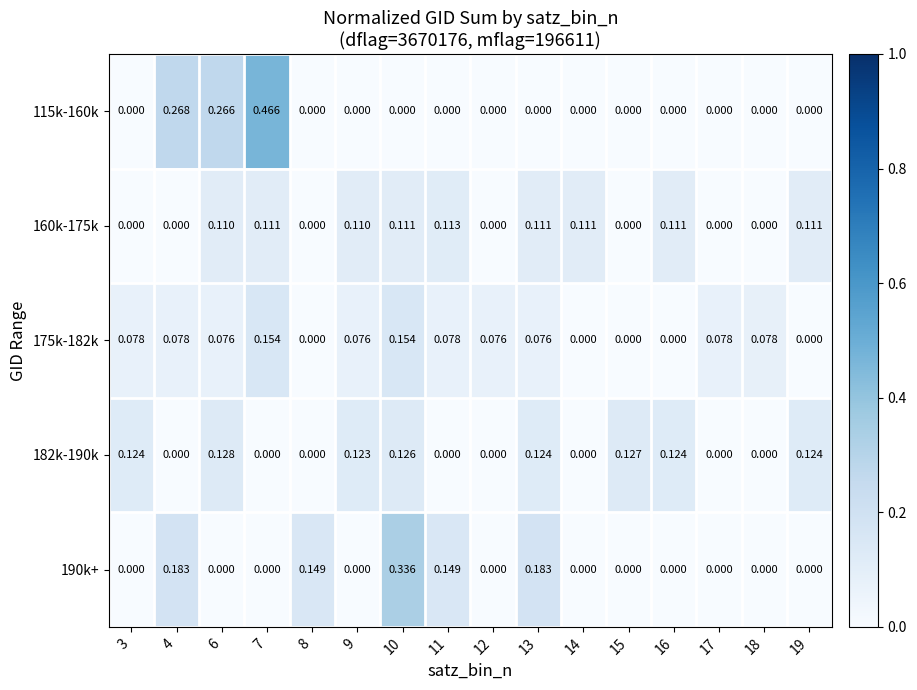

Is the value of 160k-175k at 13 greater than the value of 115k-160k at 11?

Yes